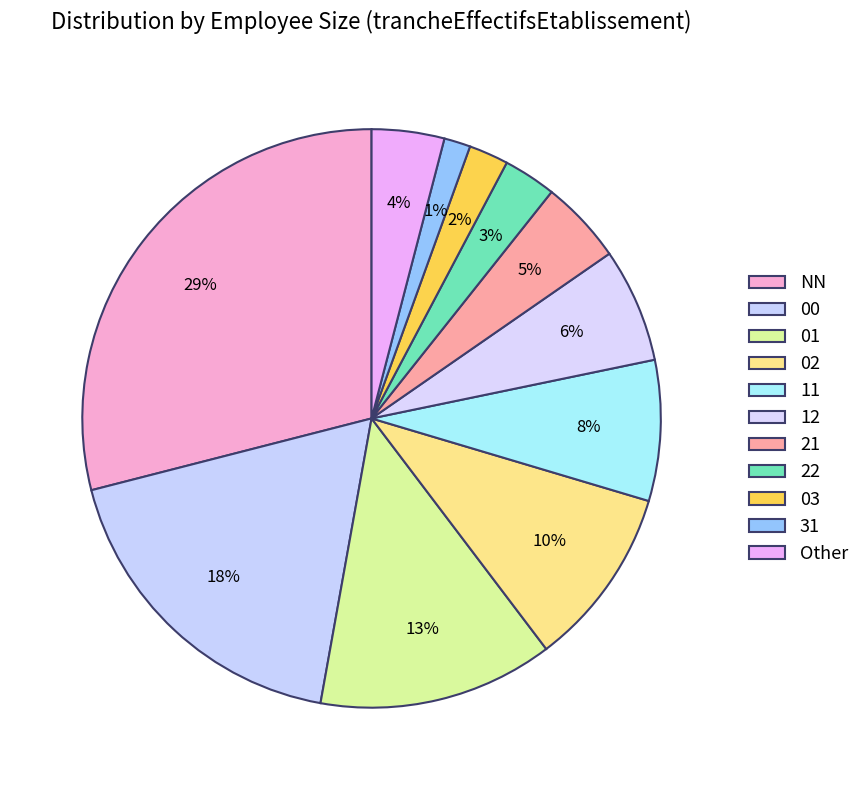

Count the number of slices in the pie.

11